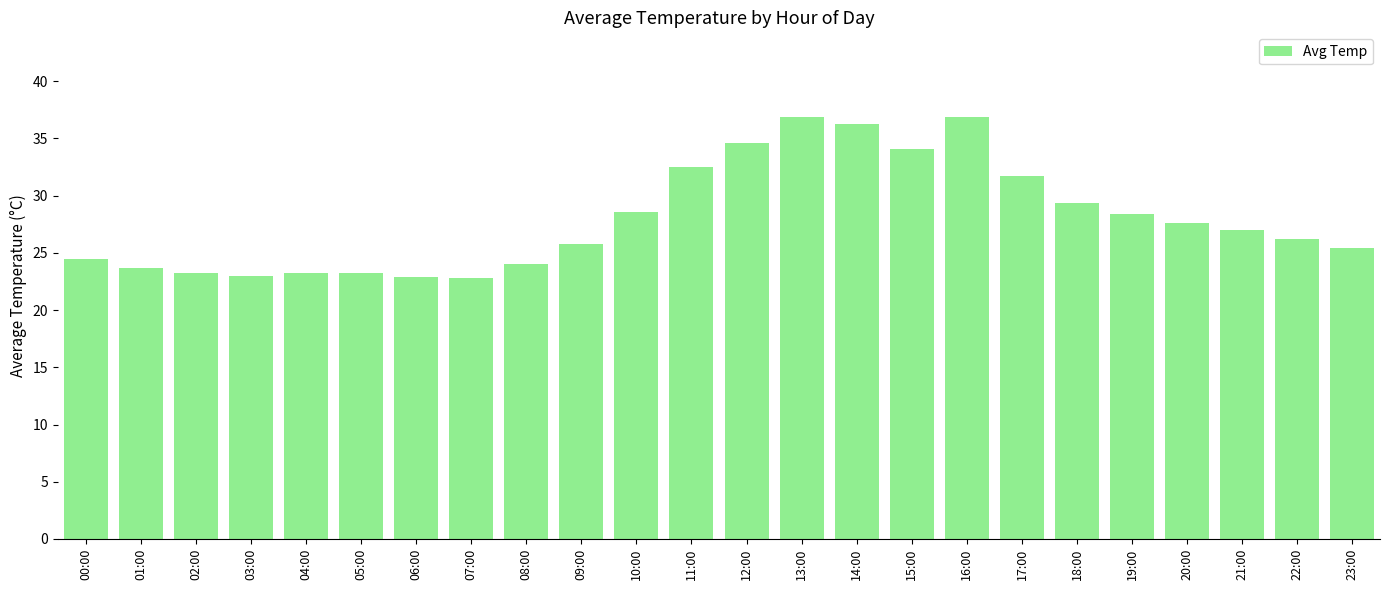

What is the sum of the values at 09:00 and 10:00?

54.4